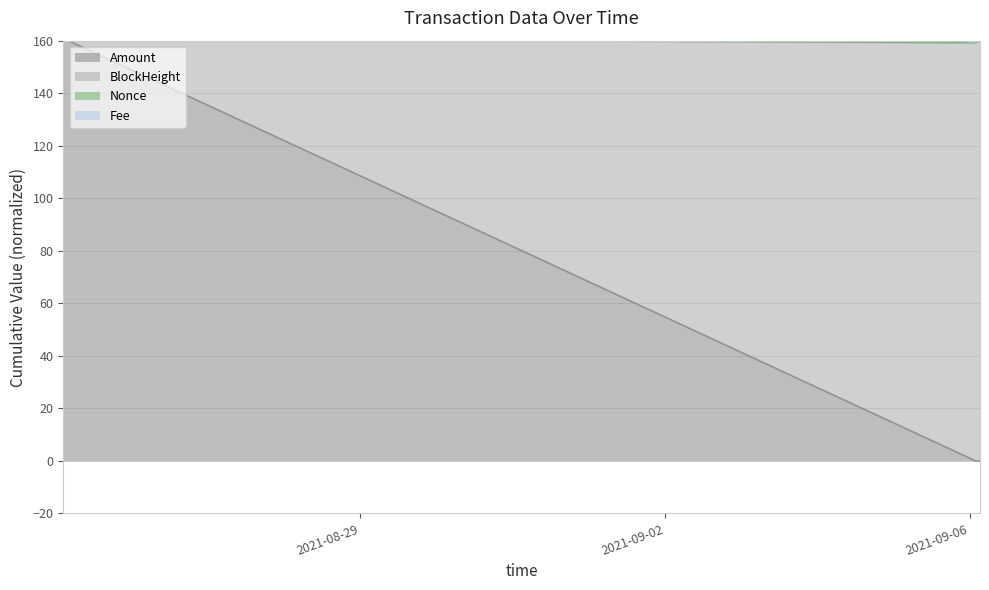

At which category does Fee reach its first local valley?

2021-09-06 01:54:00